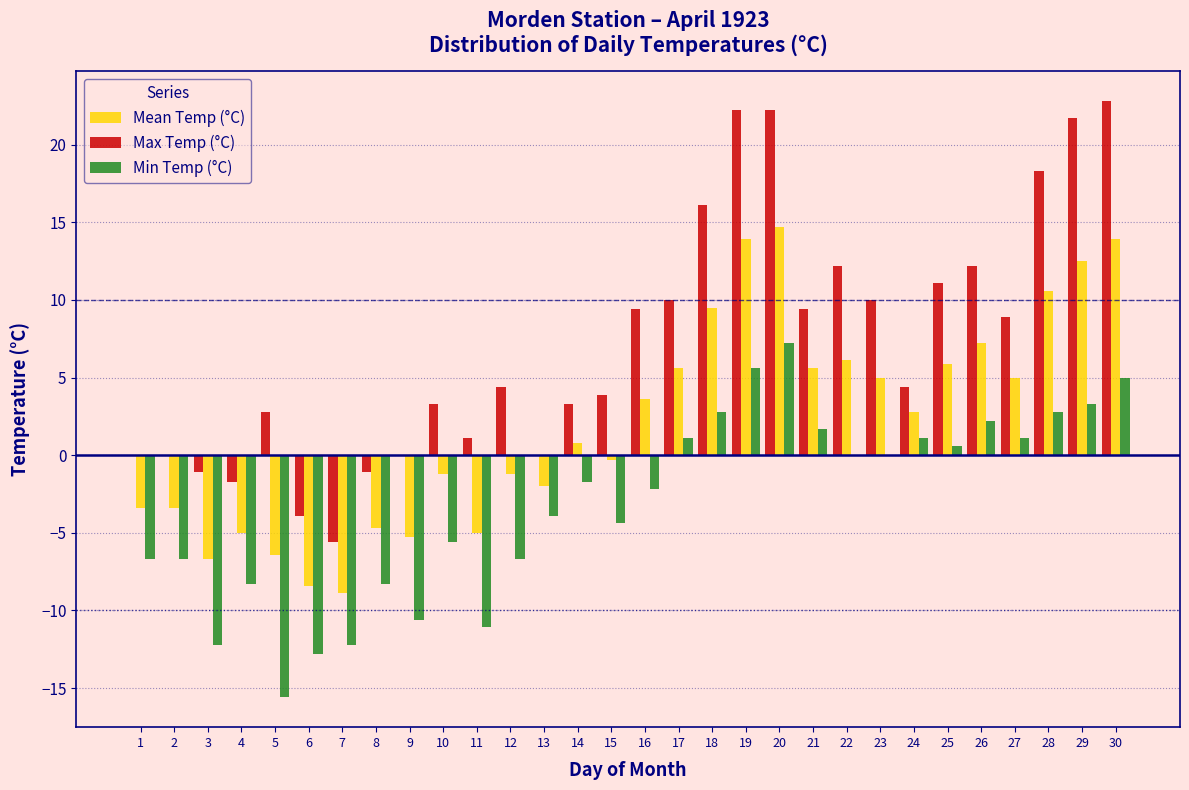

What is the total value across all series at 4?

-15.0